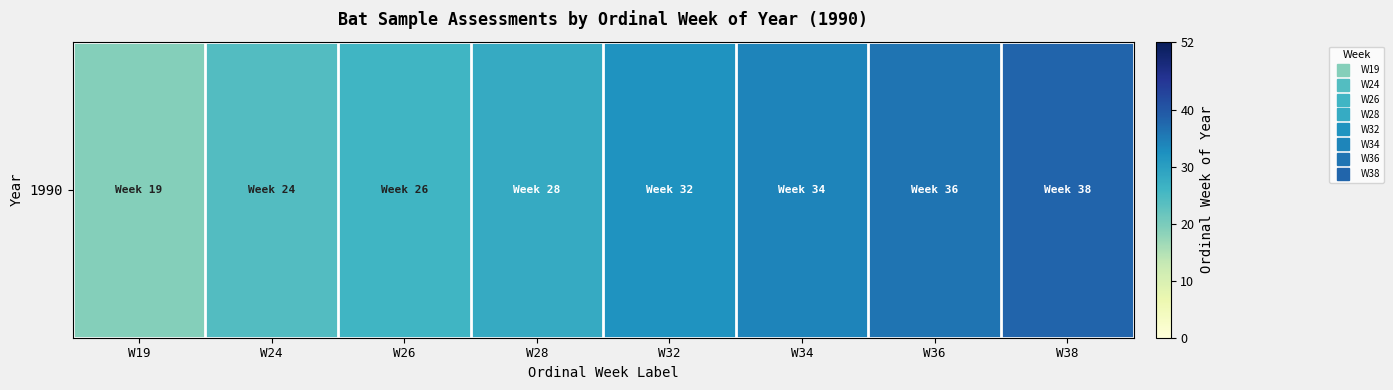

What is the average value?

30